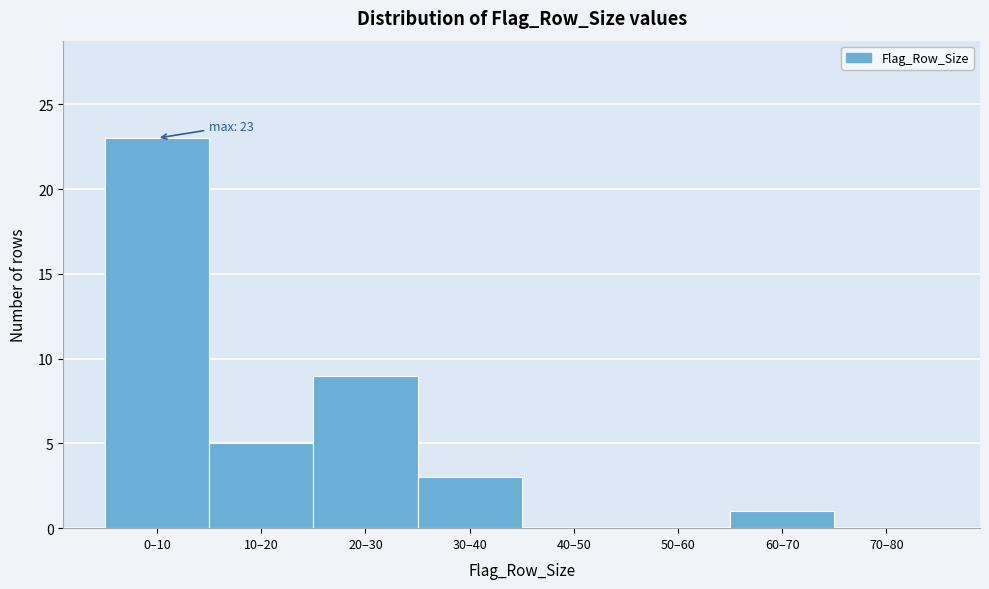

Reading left to right, what are all the values shown in this chart?

0–10=23	10–20=5	20–30=9	30–40=3	40–50=0	50–60=0	60–70=1	70–80=0